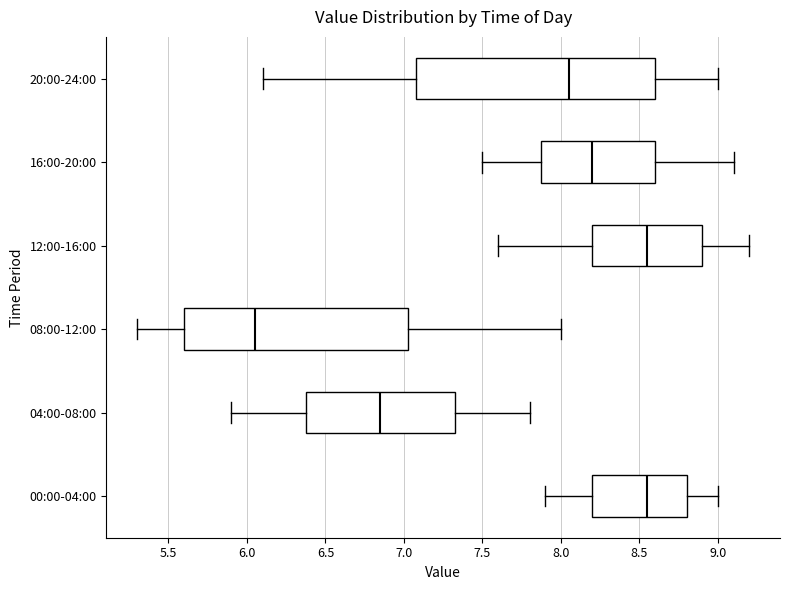

Where does the right whisker of the box for 04:00-08:00 end on the x-axis? The values are not printed on the chart, so give them approximately, as read against the axis.

7.80